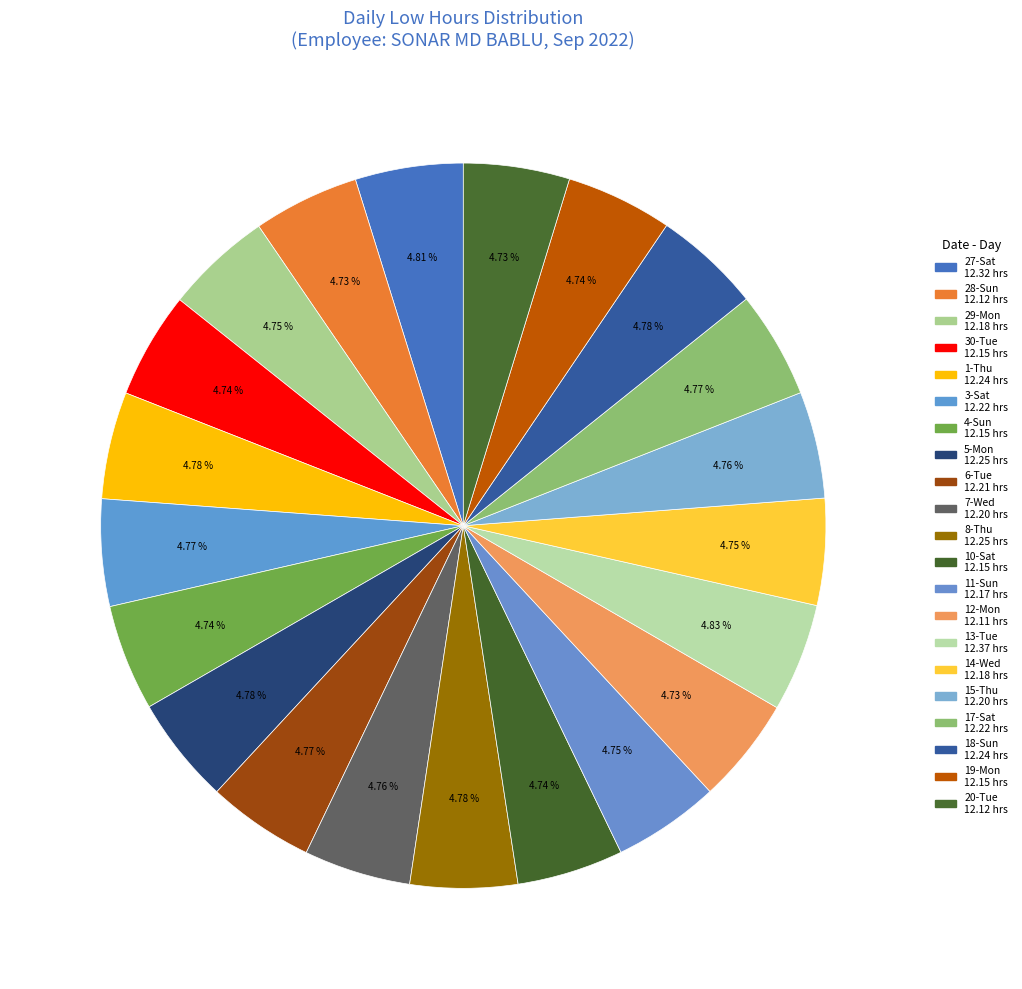

Rank the categories by value from lowest to highest.

12-Mon, 28-Sun, 20-Tue, 30-Tue, 4-Sun, 10-Sat, 19-Mon, 11-Sun, 29-Mon, 14-Wed, 7-Wed, 15-Thu, 6-Tue, 3-Sat, 17-Sat, 1-Thu, 18-Sun, 5-Mon, 8-Thu, 27-Sat, 13-Tue